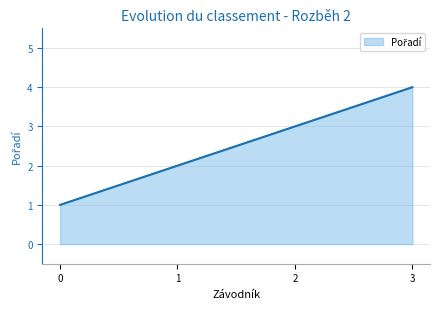

What is the difference between the maximum and minimum values?

3